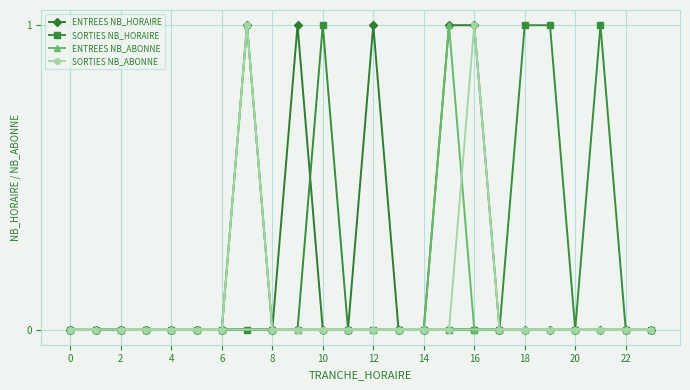

The ENTREES NB_ABONNE series shows 0 at 16. True or false?

True